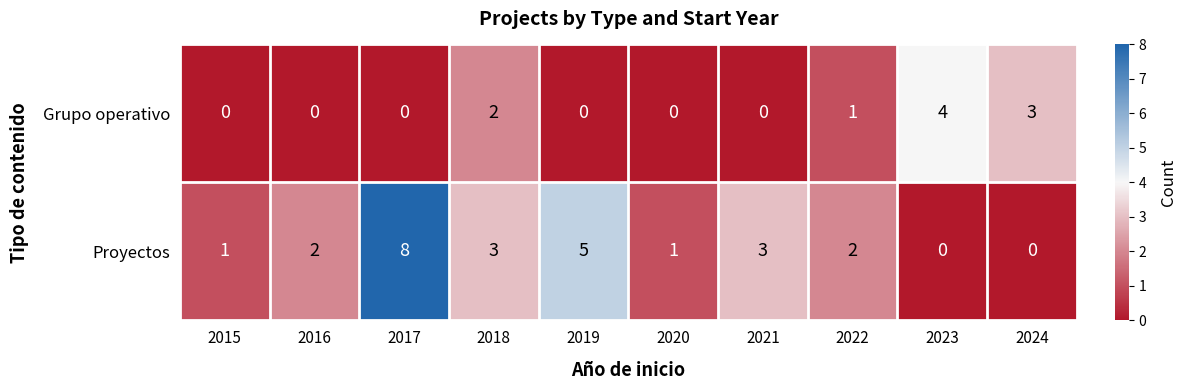

Which series has the widest spread of values?

Proyectos